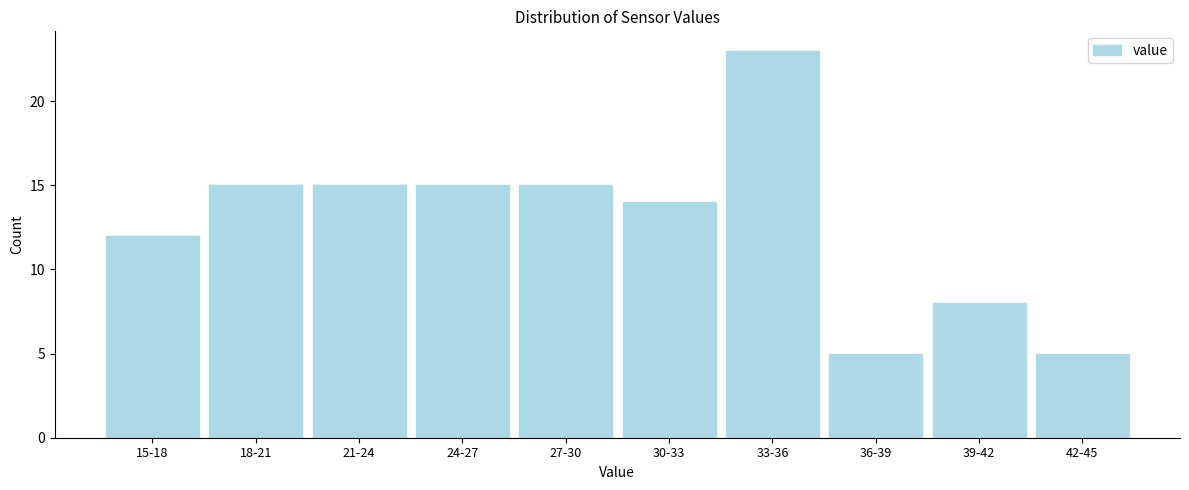

Reading left to right, transcribe all the data shown in this chart.

15-18=12	18-21=15	21-24=15	24-27=15	27-30=15	30-33=14	33-36=23	36-39=5	39-42=8	42-45=5